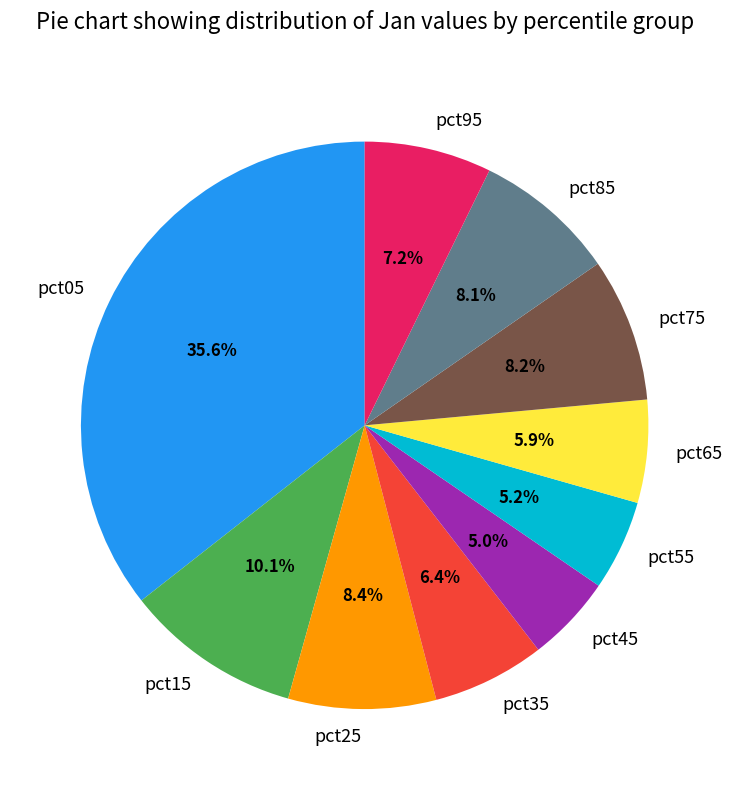

Does pct35 account for over 50% of the chart?

No